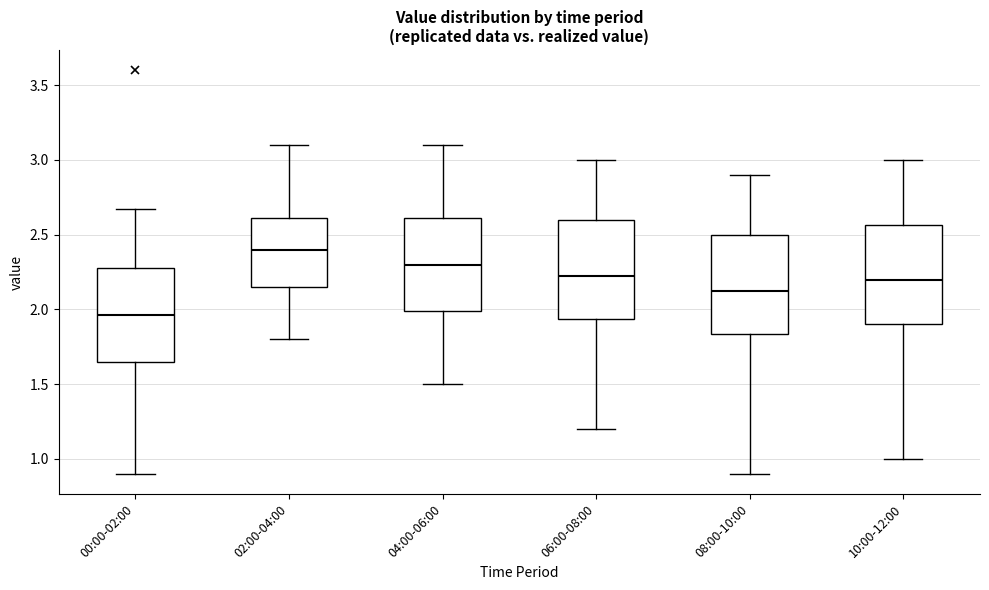

Reading left to right, transcribe this box plot: for each box, give where its median line is, the range the box spans, and where its two whiskers end, as read against the y-axis. The values are not printed on the chart, so give them approximately, as read against the axis.

00:00-02:00: median 1.95, box 1.65 to 2.30, whiskers 0.90 to 2.65
02:00-04:00: median 2.40, box 2.15 to 2.60, whiskers 1.80 to 3.10
04:00-06:00: median 2.30, box 2.00 to 2.60, whiskers 1.50 to 3.10
06:00-08:00: median 2.25, box 1.95 to 2.60, whiskers 1.20 to 3.00
08:00-10:00: median 2.15, box 1.85 to 2.50, whiskers 0.90 to 2.90
10:00-12:00: median 2.20, box 1.90 to 2.55, whiskers 1.00 to 3.00